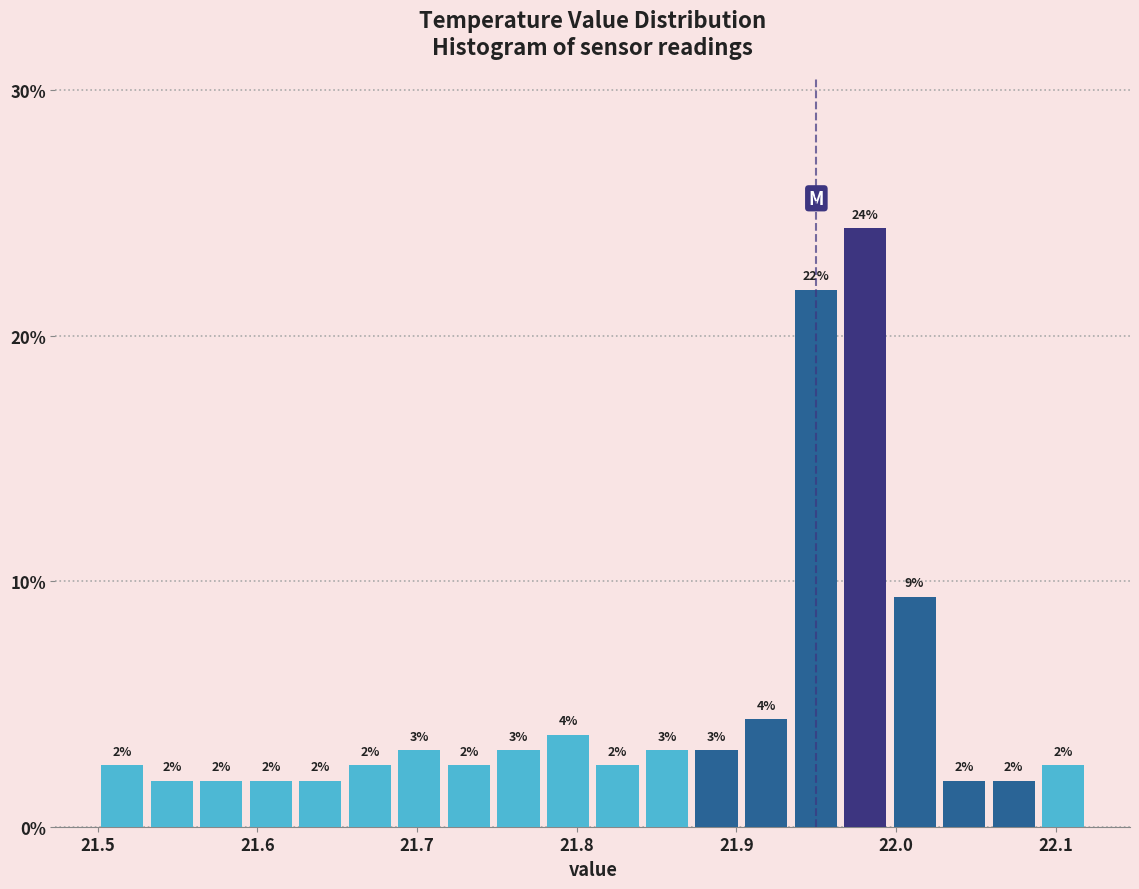

Around what value on the x-axis is the tallest bar? Give the approximate position of its centre, as read against the axis.

21.98